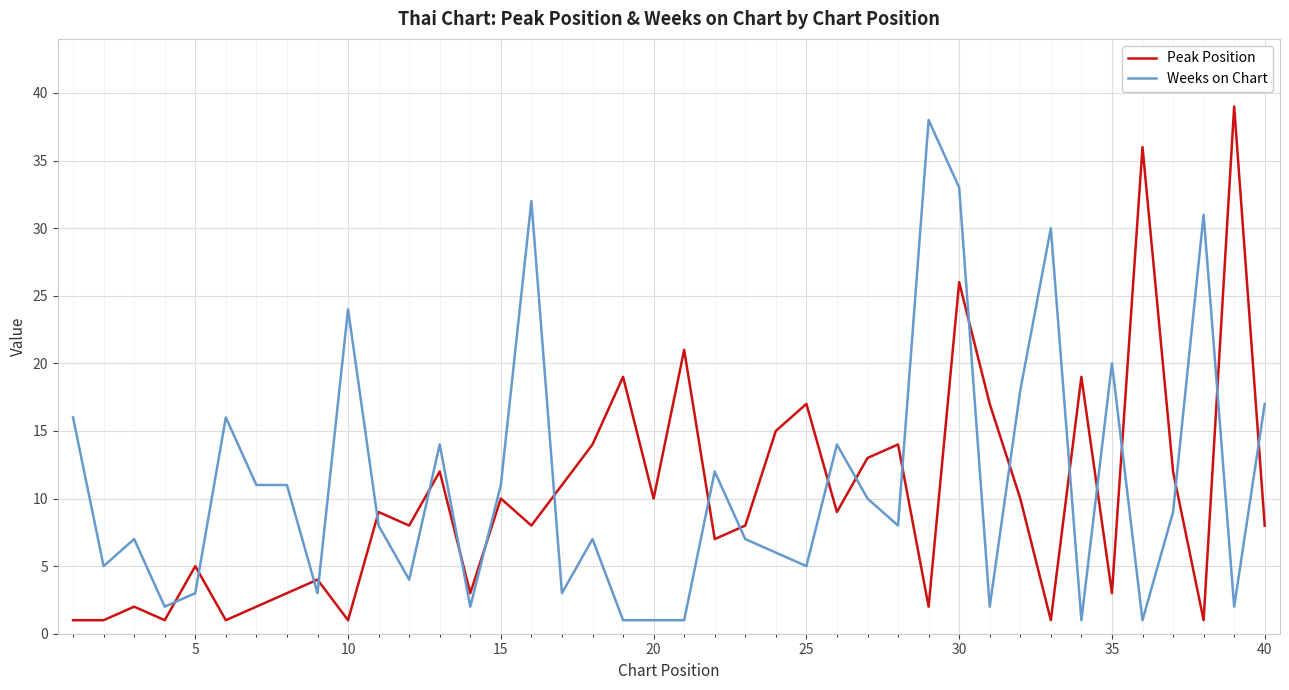

Which series ends up on top after the final intersection of Weeks on Chart and Peak Position?

Weeks on Chart